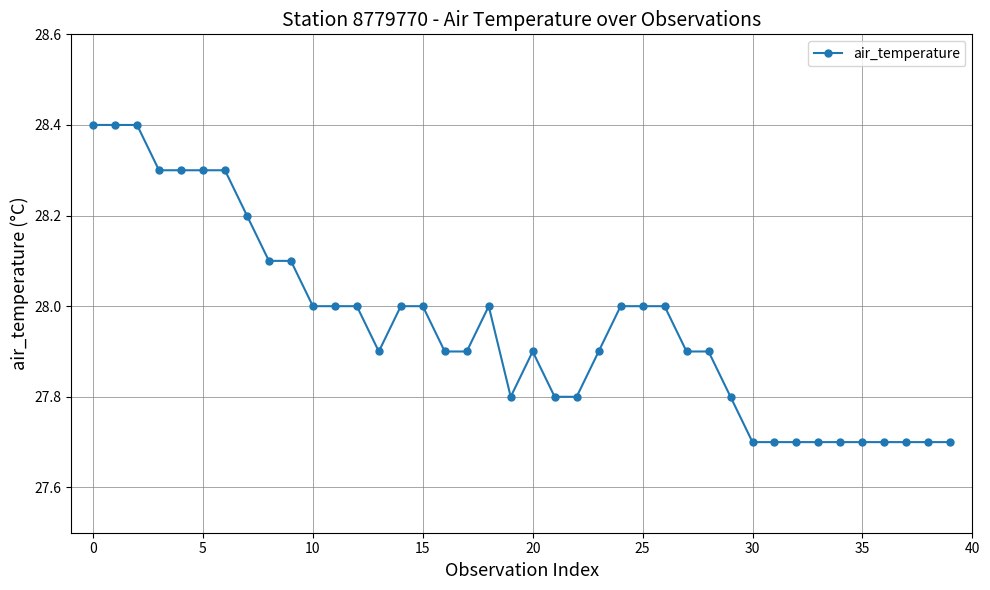

What is the smallest value displayed?

27.7